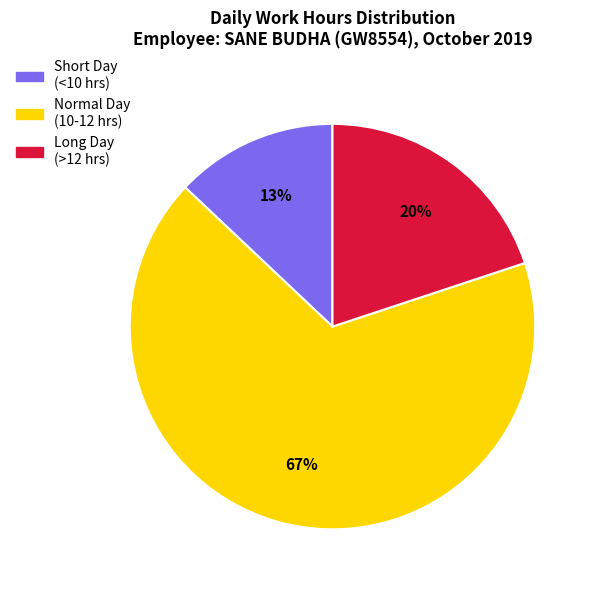

Is there a majority slice in this chart?

Yes